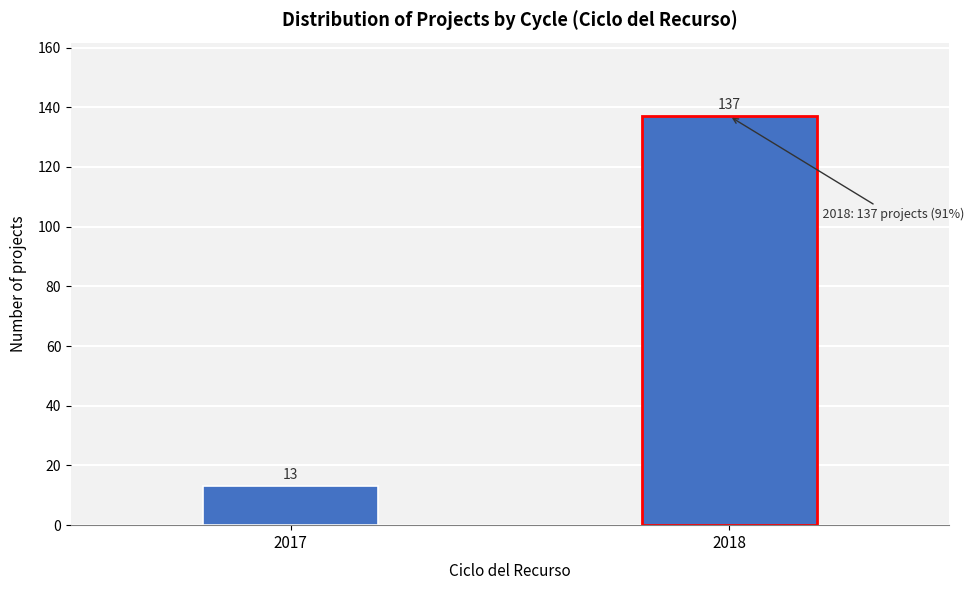

Reading left to right, what are all the values shown in this chart?

2017=13	2018=137